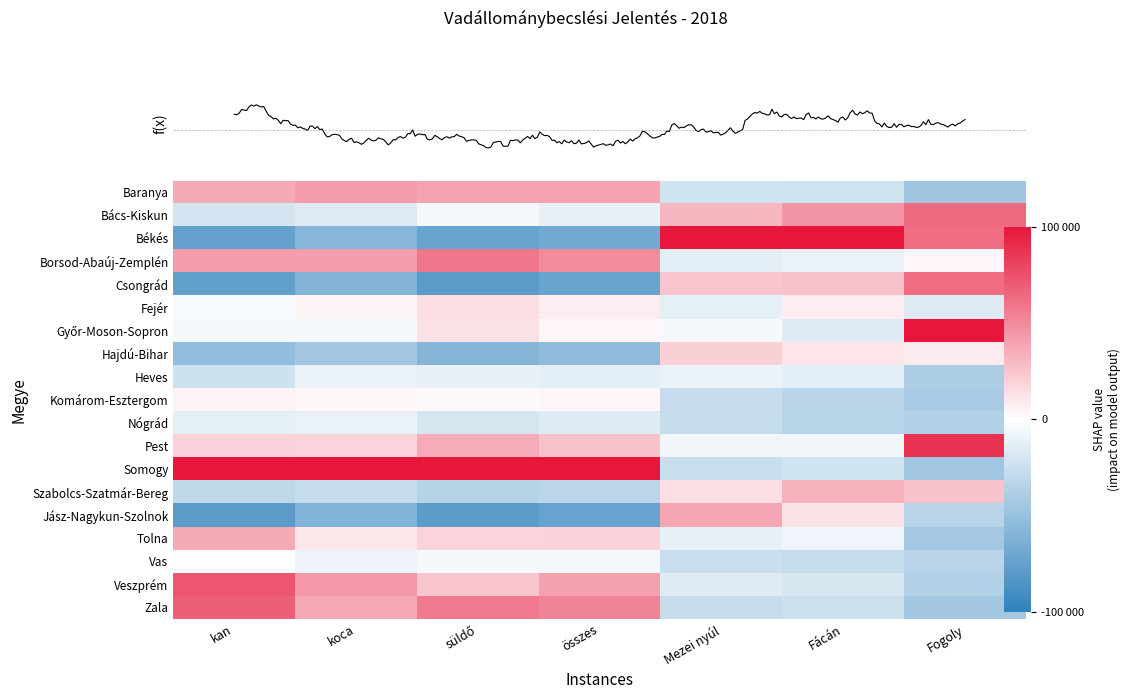

The value of Zala at Fogoly is -0.8. True or false?

False